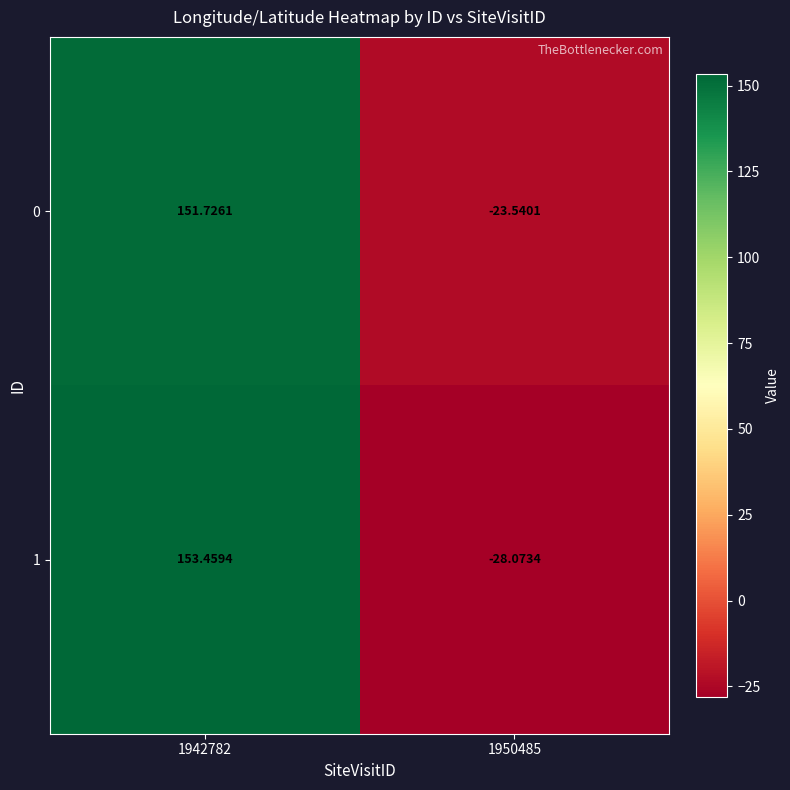

Is the value of 1 at 1950485 greater than the value of 0 at 1950485?

No